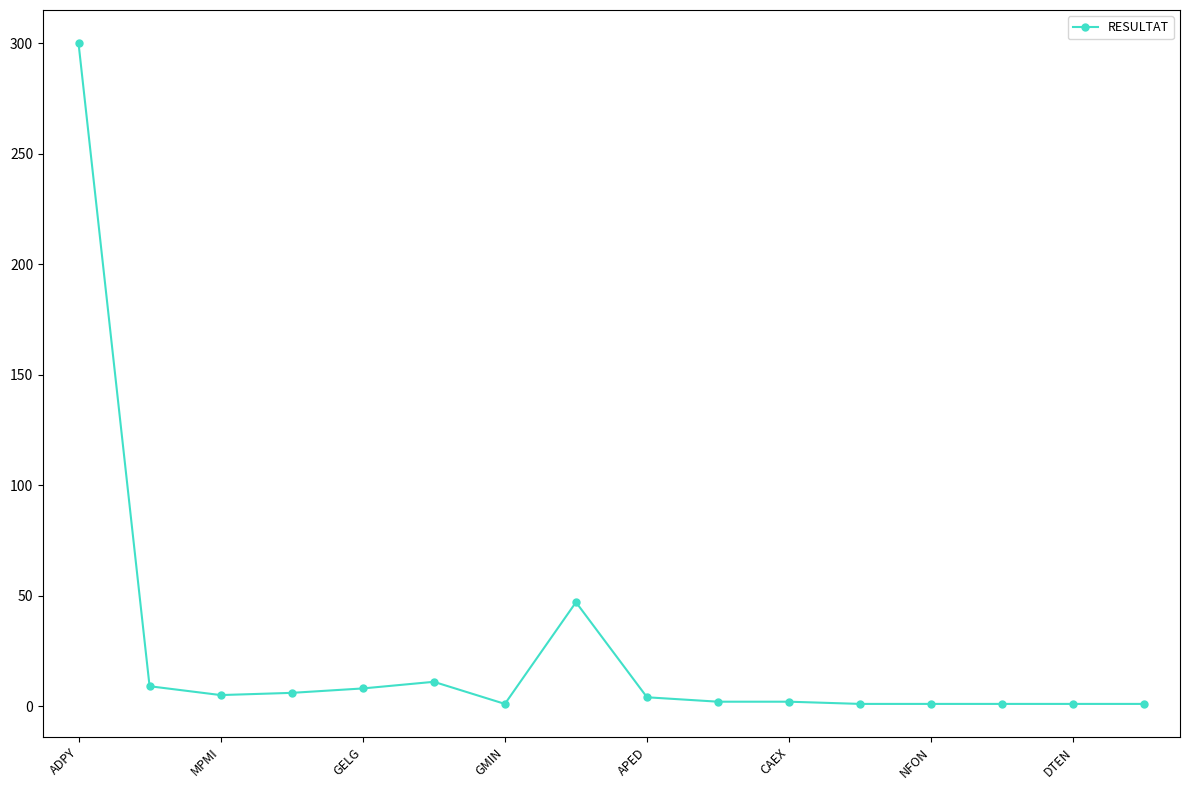

What is the greatest value displayed?

300